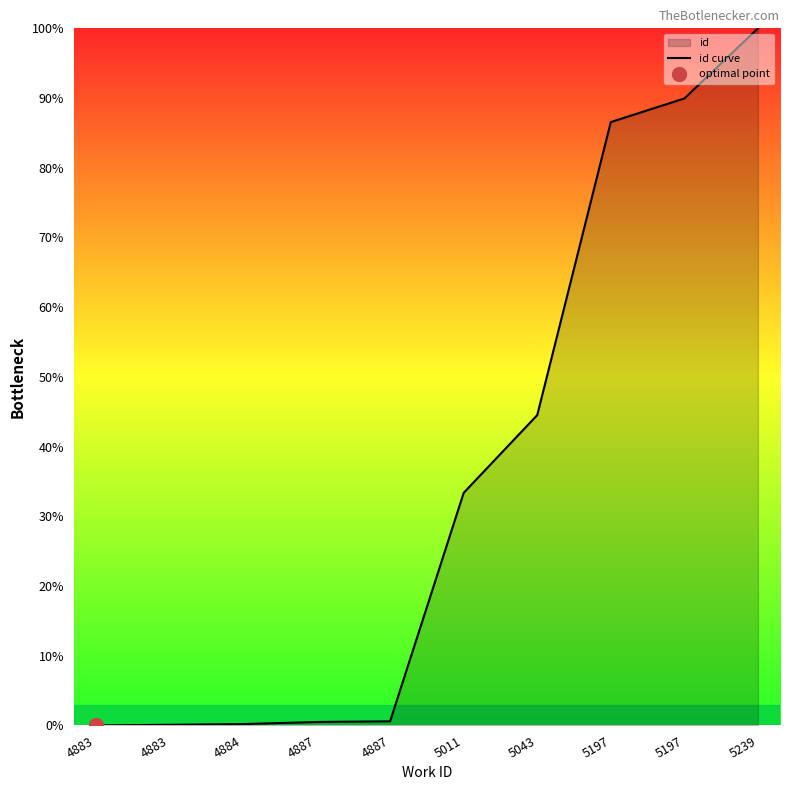

What is the difference between the values at 5197 and 5011?

53.2